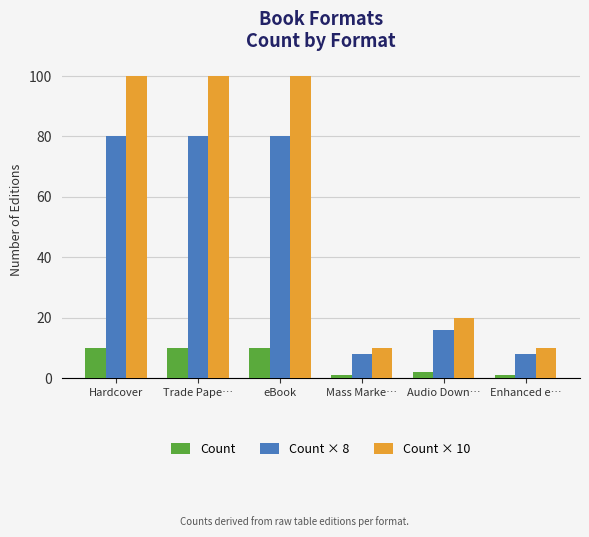

Which series has the widest spread of values?

Count × 10